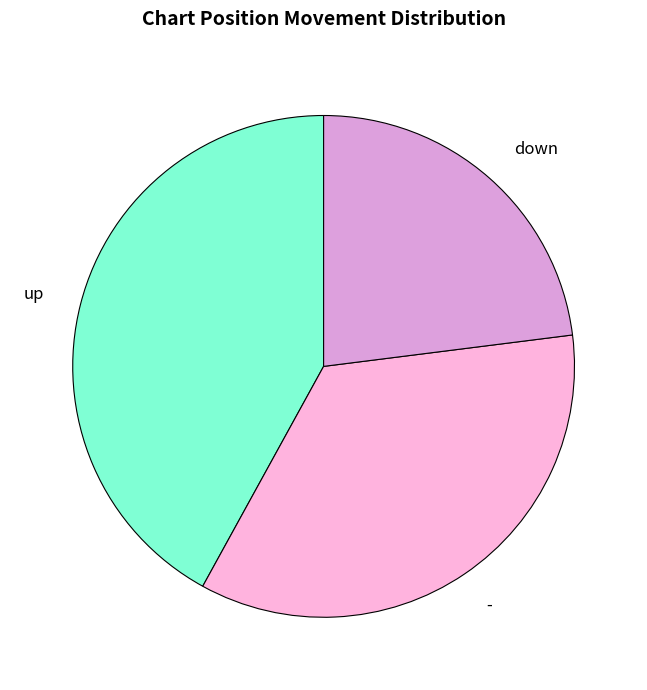

Rank the categories by value from lowest to highest.

down, -, up